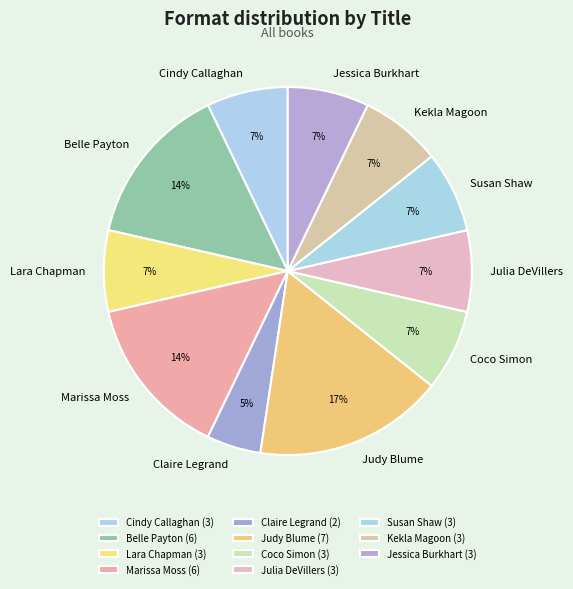

Count the number of slices in the pie.

11